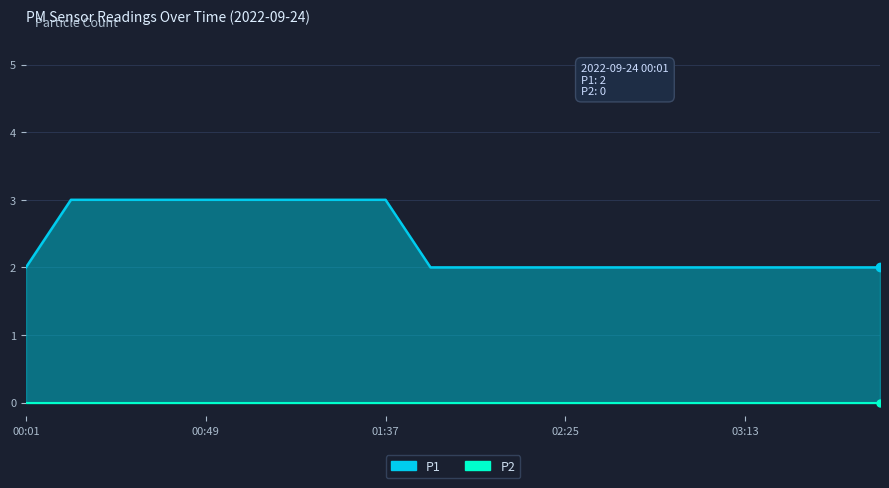

Which label corresponds to the smallest value in the chart?

00:01